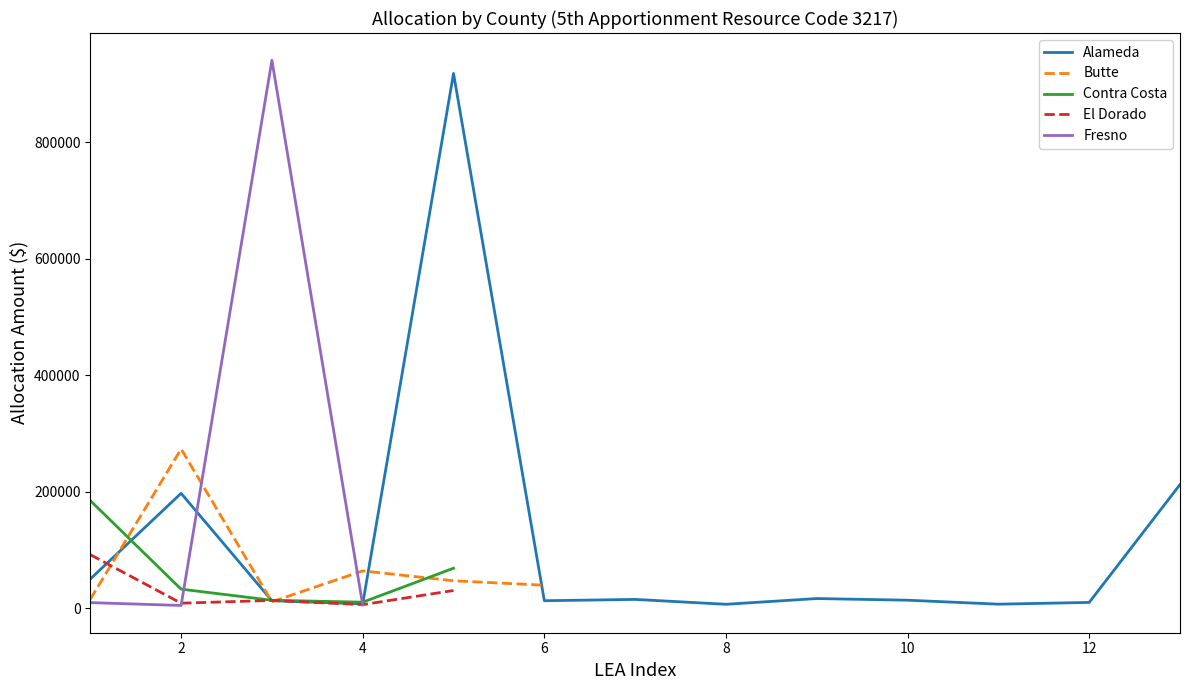

Where is the first local minimum for Fresno?

2